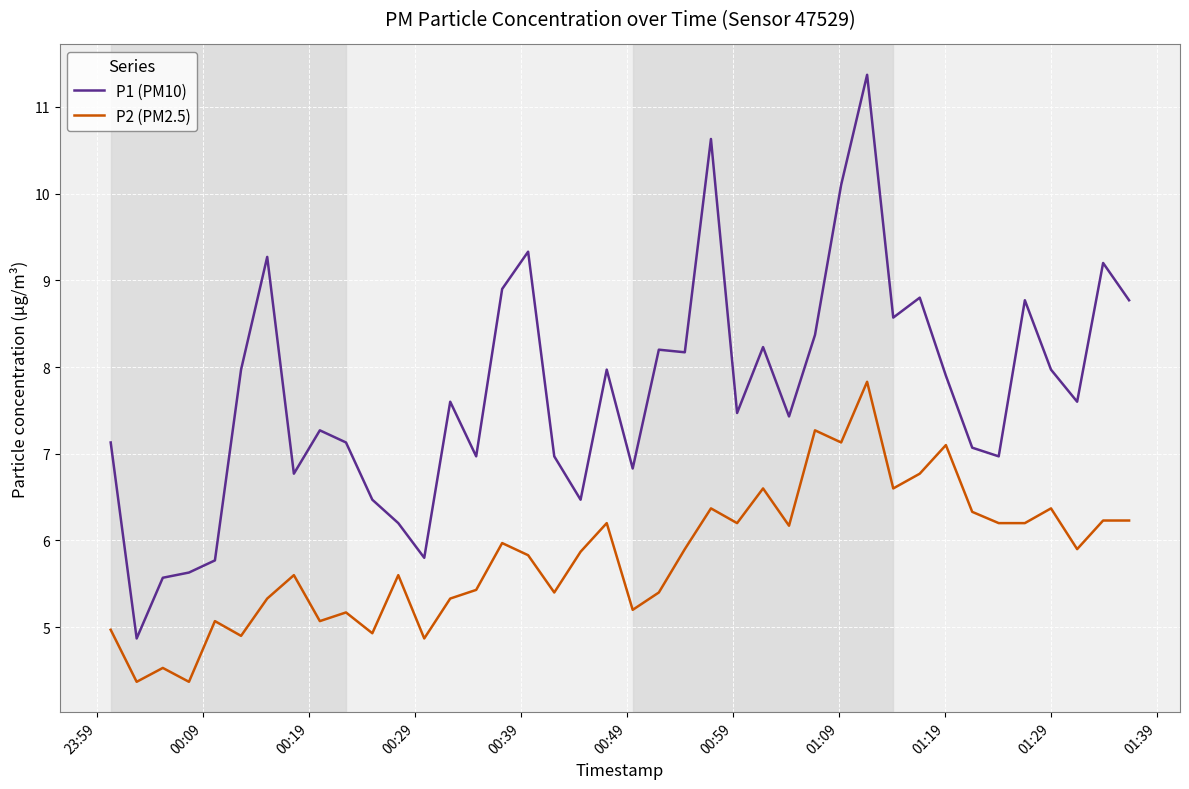

List the series in order of their overall mean, lowest first.

P2 (PM2.5), P1 (PM10)